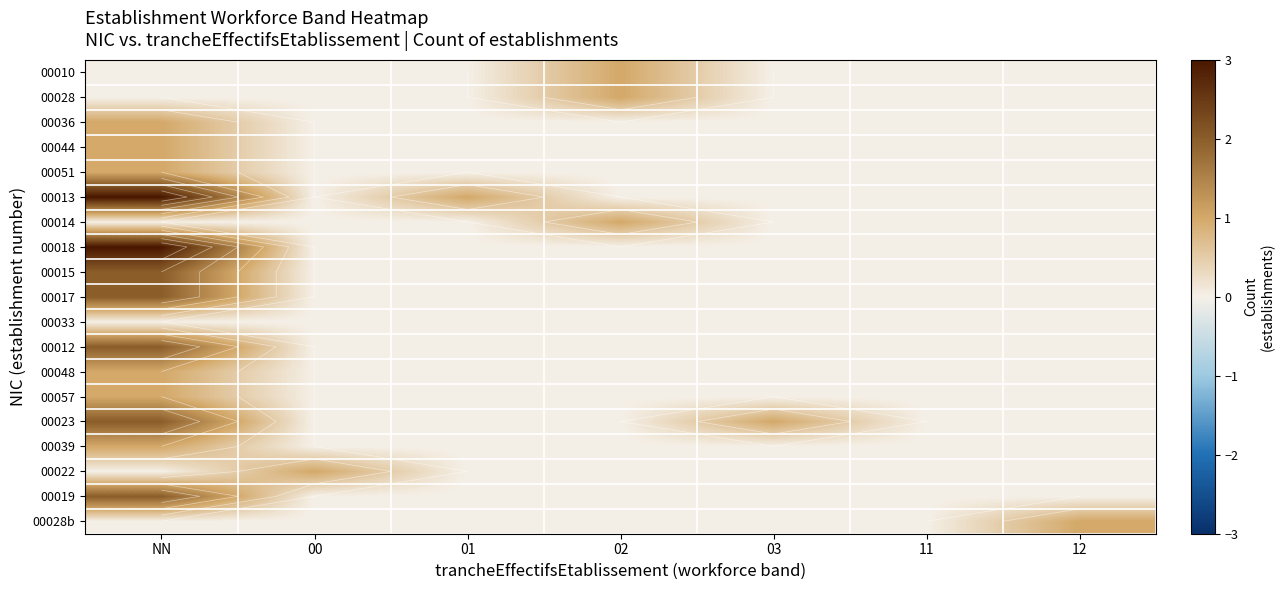

At 02, list the series in order from largest to smallest.

00010, 00028, 00014, 00036, 00044, 00051, 00013, 00018, 00015, 00017, 00033, 00012, 00048, 00057, 00023, 00039, 00022, 00019, 00028b